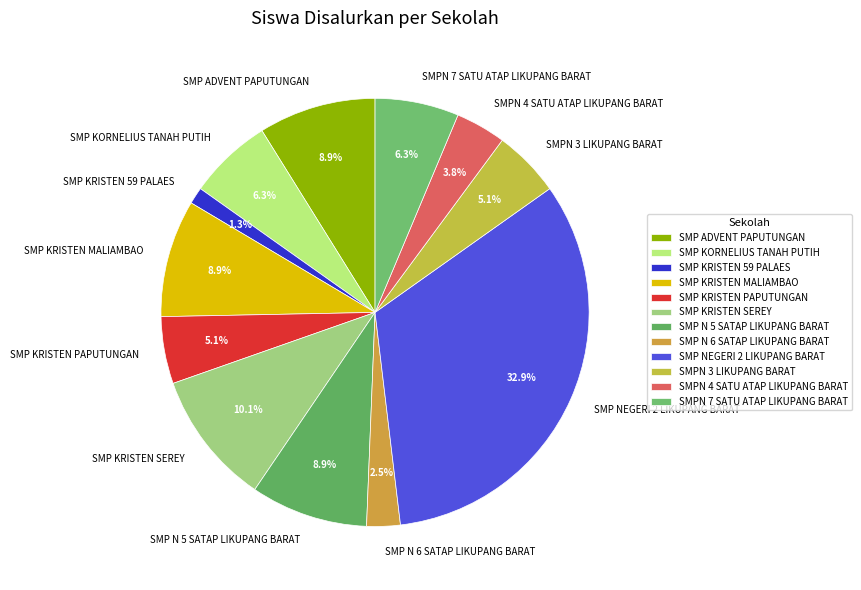

To the nearest percent, what percentage of the pie is SMPN 7 SATU ATAP LIKUPANG BARAT?

6%